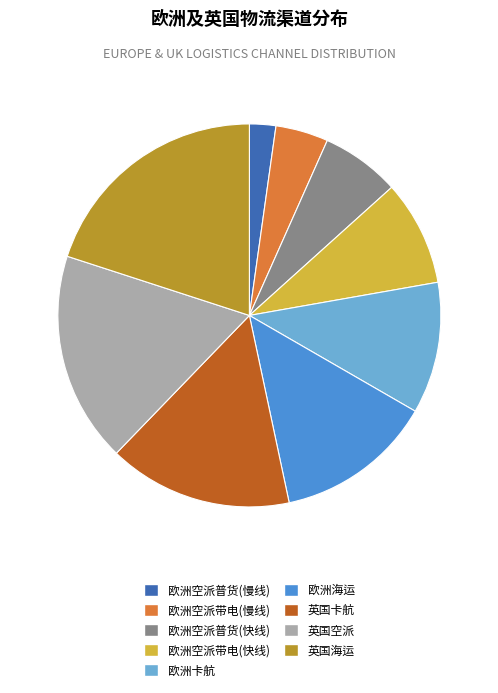

The 欧洲空派普货(快线) slice represents 7% of the pie. True or false?

True